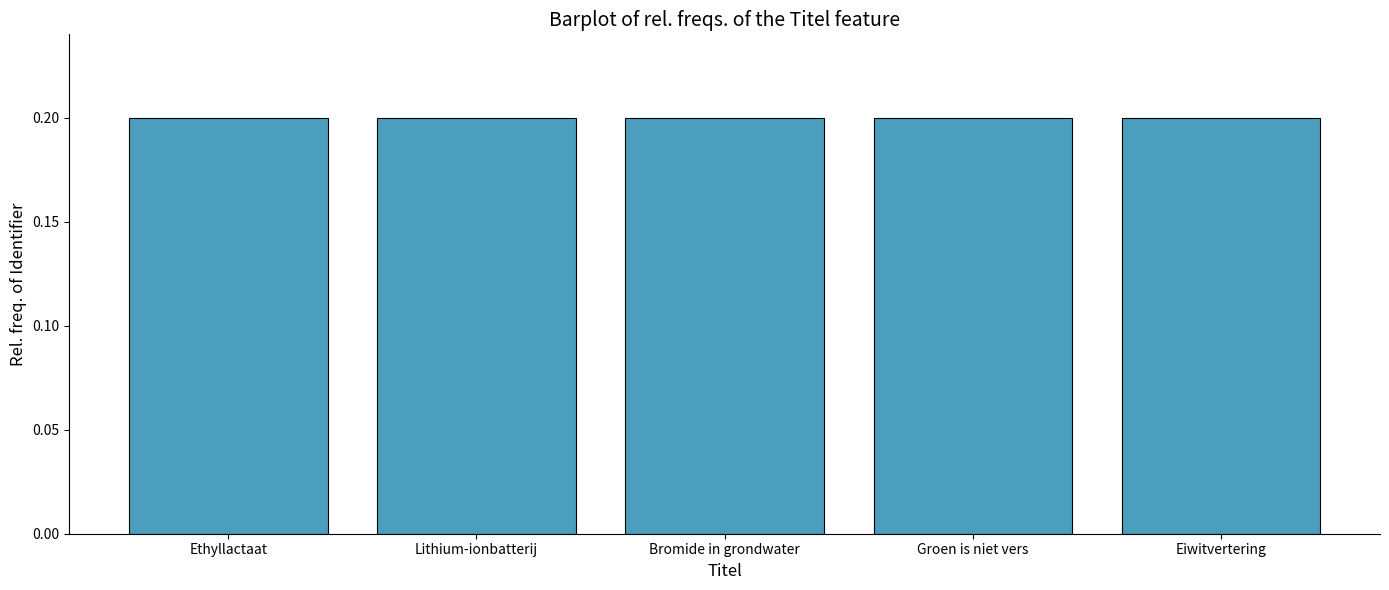

What is the greatest value displayed?

0.2